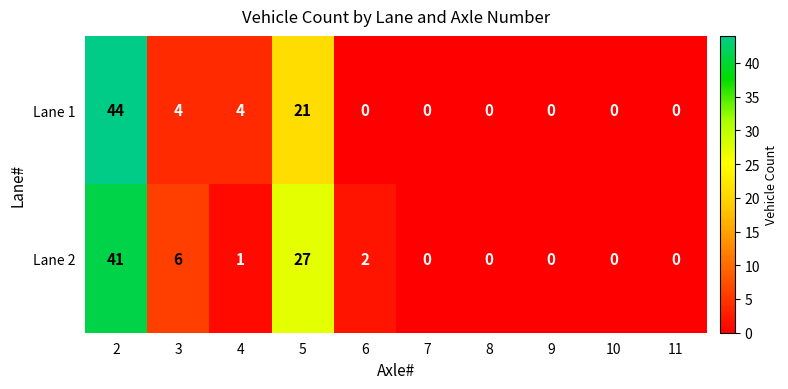

Is the value of Lane 1 at 9 greater than the value of Lane 2 at 3?

No